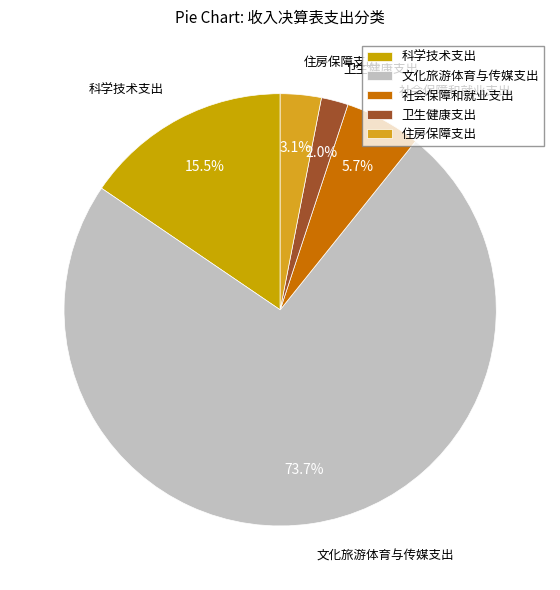

Which category has the smallest portion of the pie?

卫生健康支出